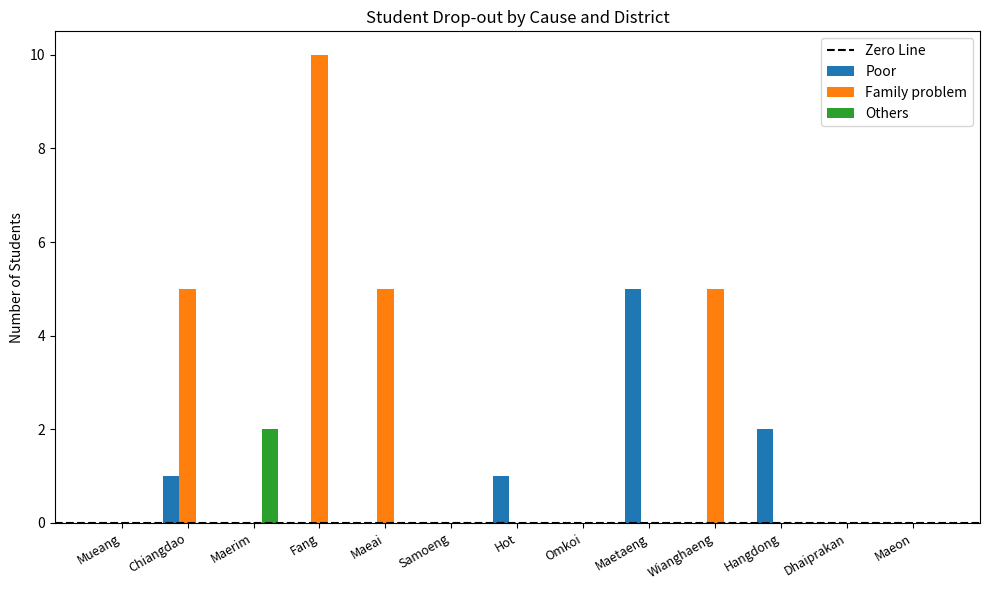

Which series changed the most between Fang and Maeai?

Family problem